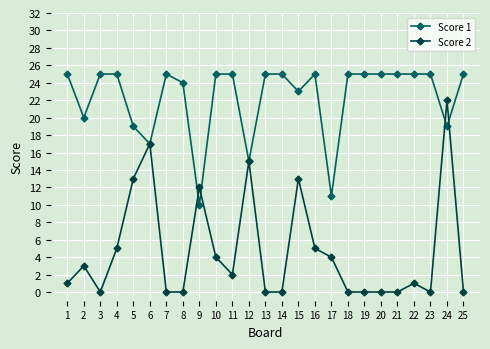

After their last crossing, which series has the higher values: Score 1 or Score 2?

Score 1